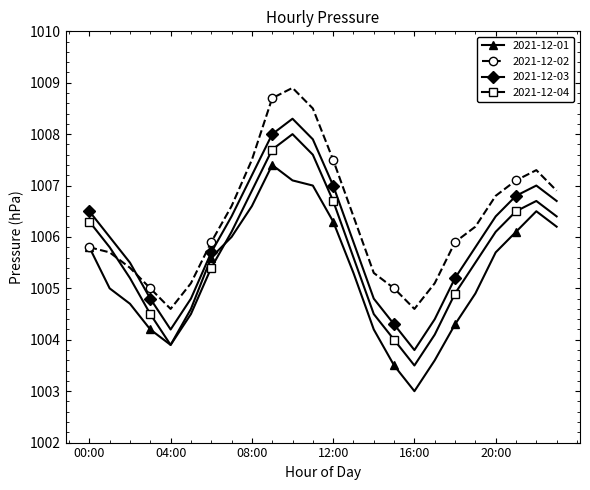

Which series has the largest total across all categories?

2021-12-02